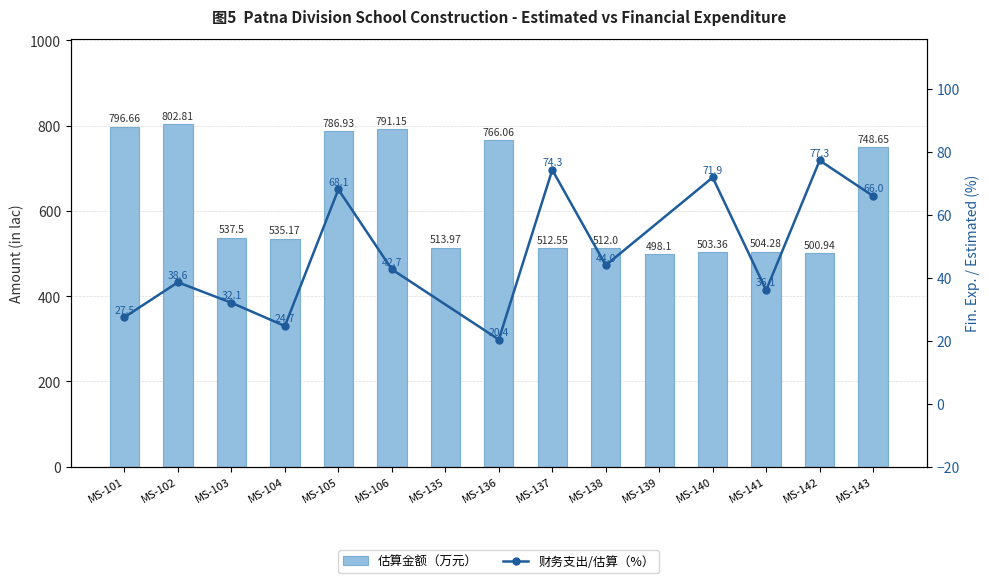

Between MS-142 and MS-138, which is larger?

MS-138